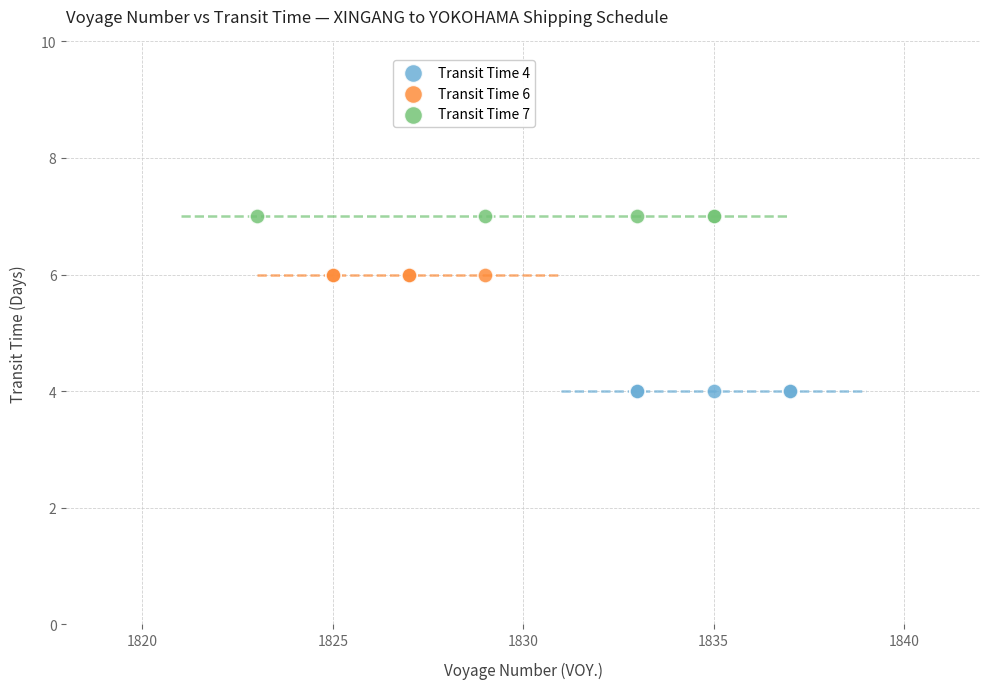

Which series reaches the minimum Y coordinate?

Transit Time 4